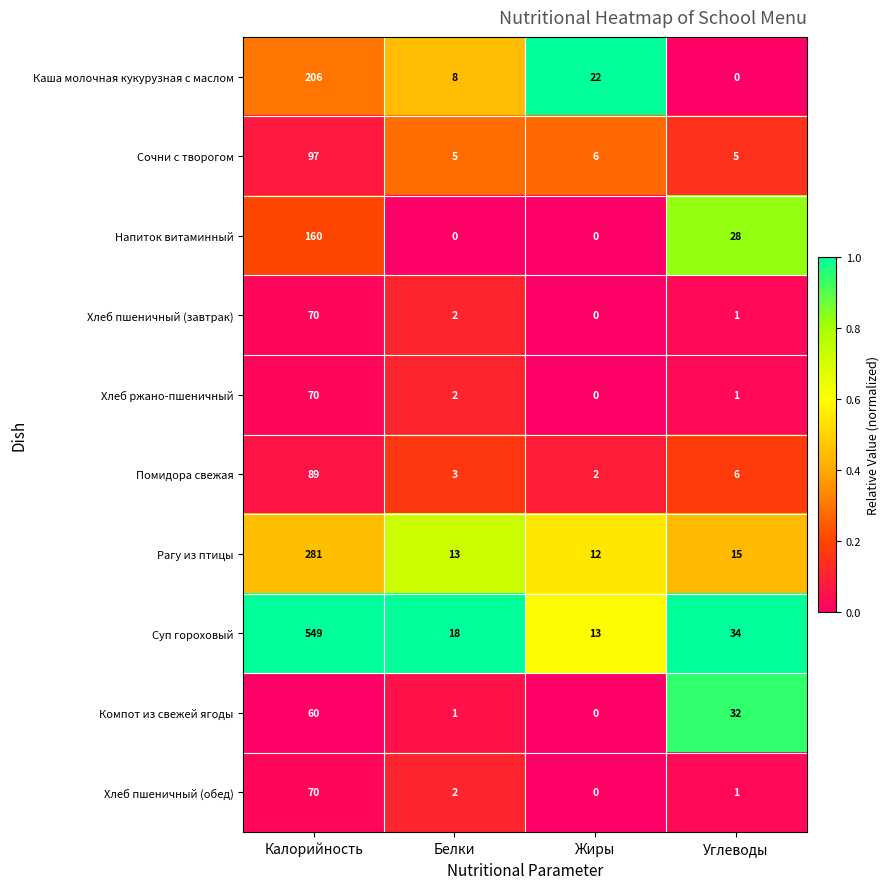

At how many categories does at least one series exceed 0?

4